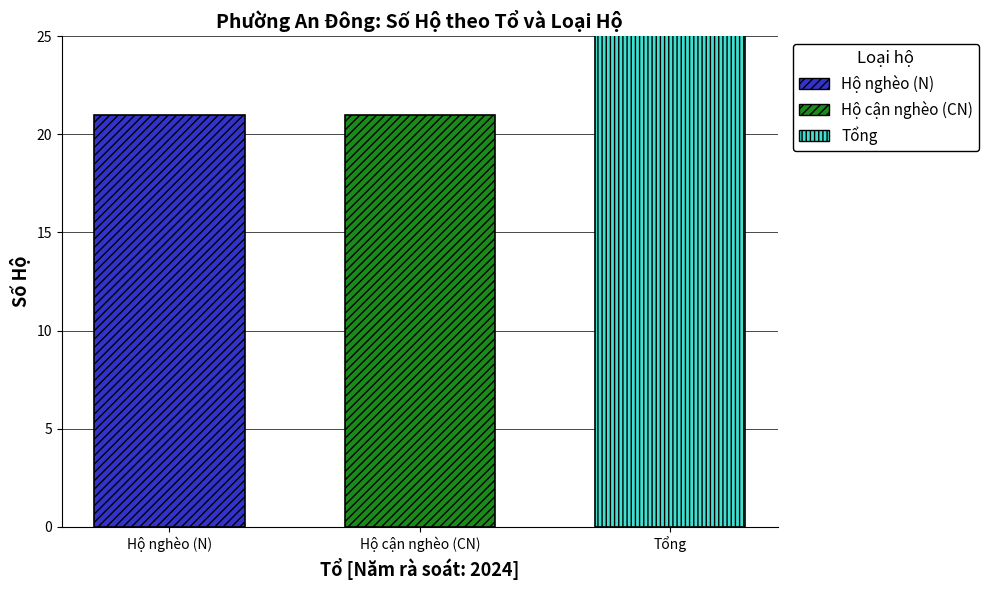

Does the chart contain any negative values?

No